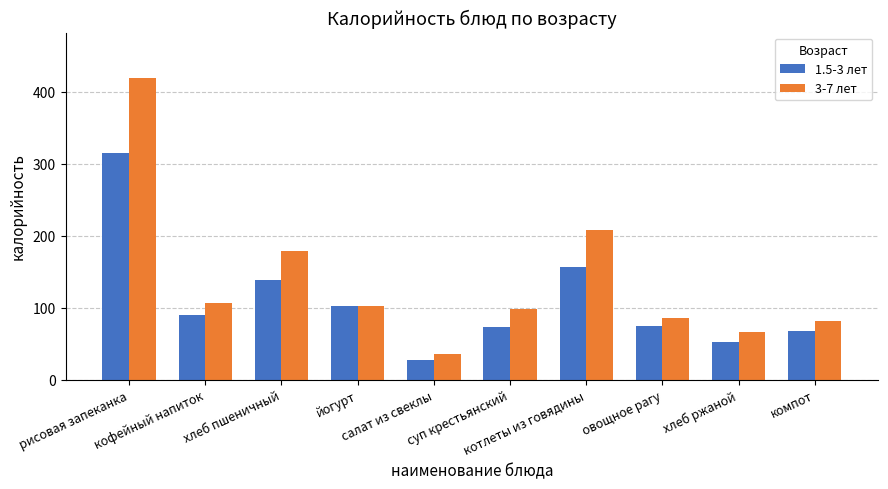

Read the 1.5-3 лет value at салат из свеклы.

27.0